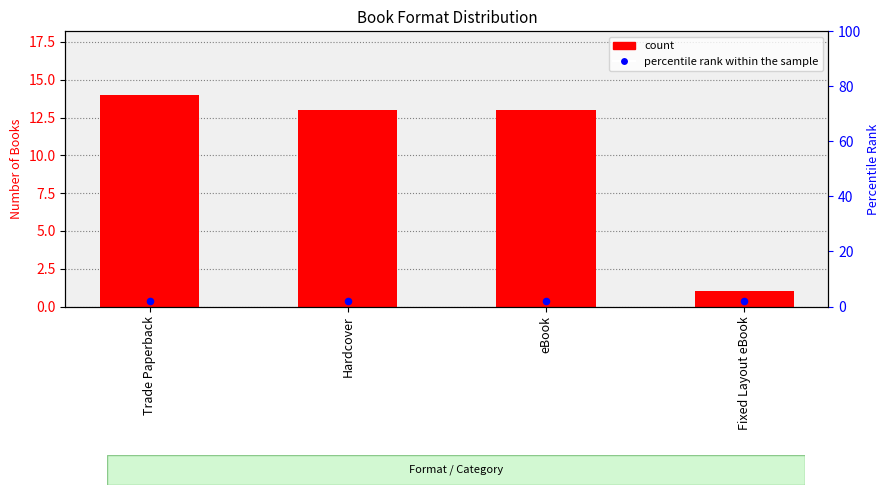

What are all the series names shown in the legend?

count, percentile rank within the sample